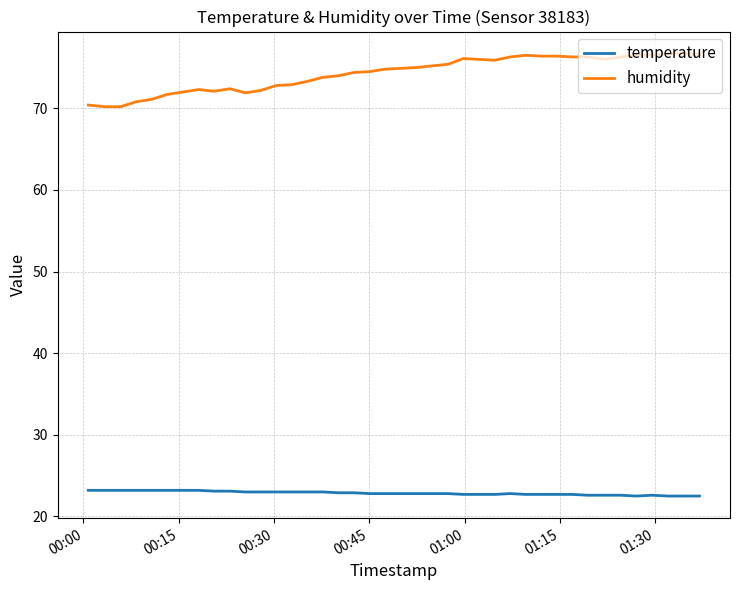

True or false: temperature and humidity intersect in this chart.

False